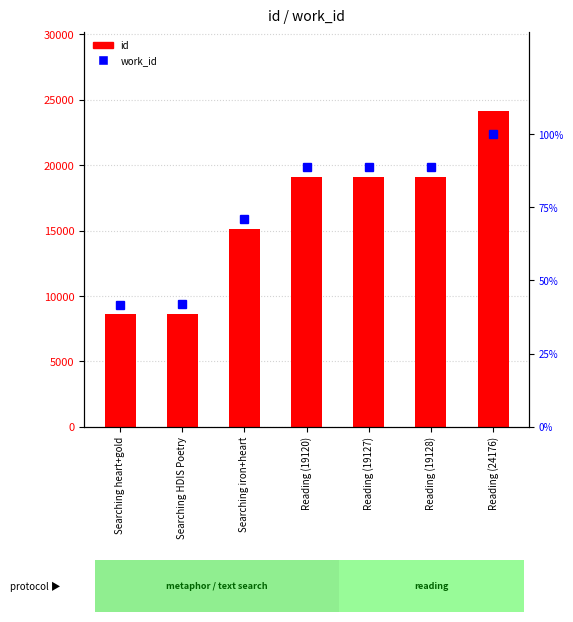

What is the sum of all work_id values?

41531